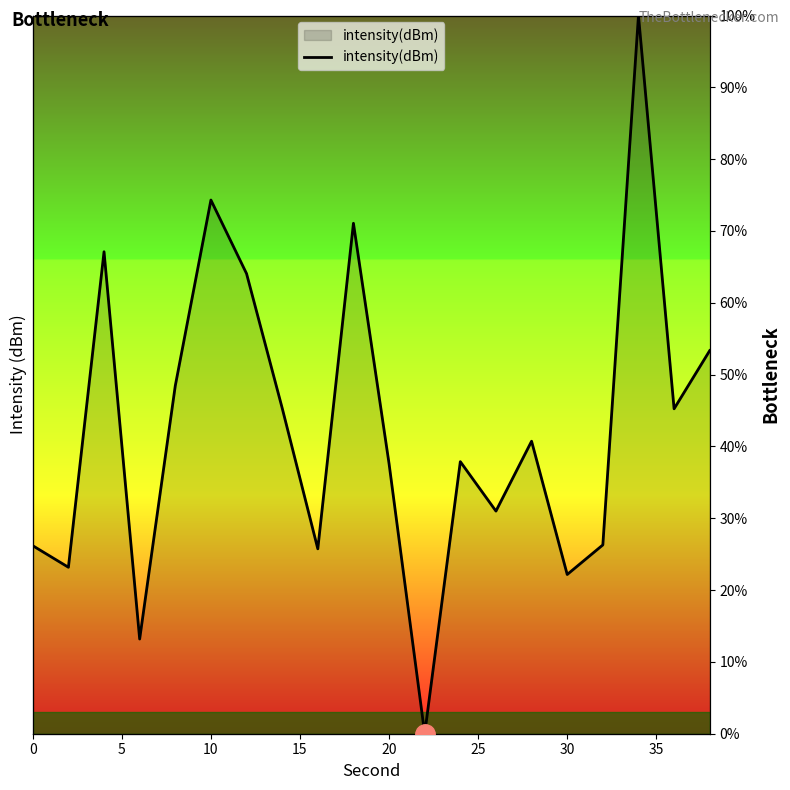

Does the chart display data point markers on the line(s)?

No